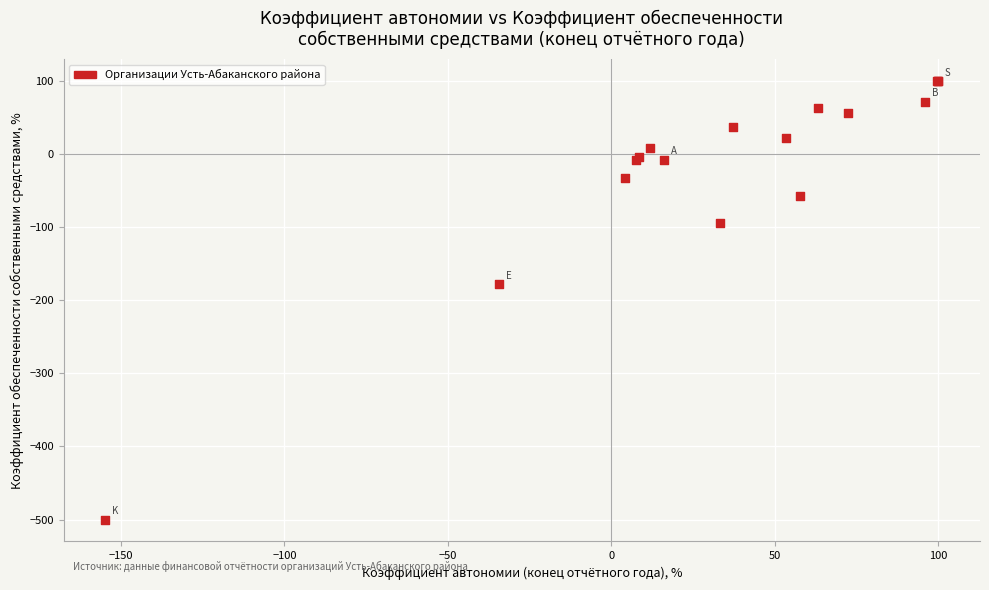

What Y value in the scatter plot is closest to -200?

-178.0